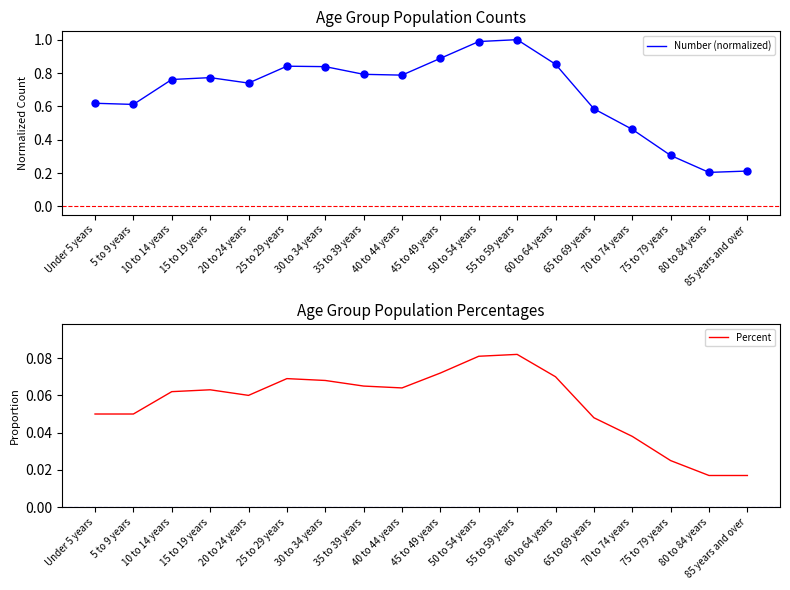

What is the difference between the highest and lowest values at 5 to 9 years?

0.6